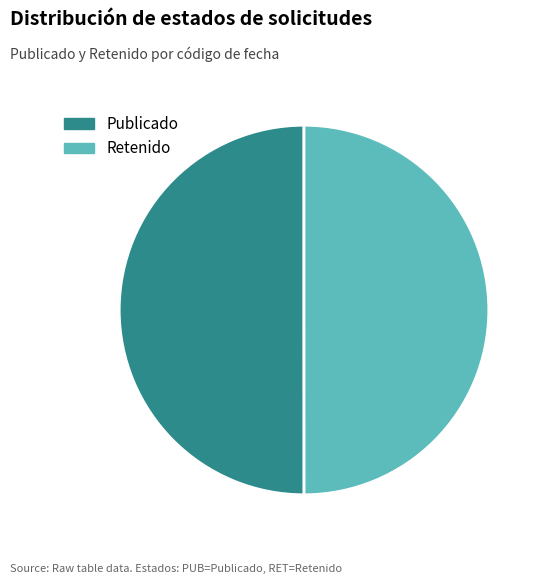

Do Publicado and Retenido together represent more than half of the pie?

Yes